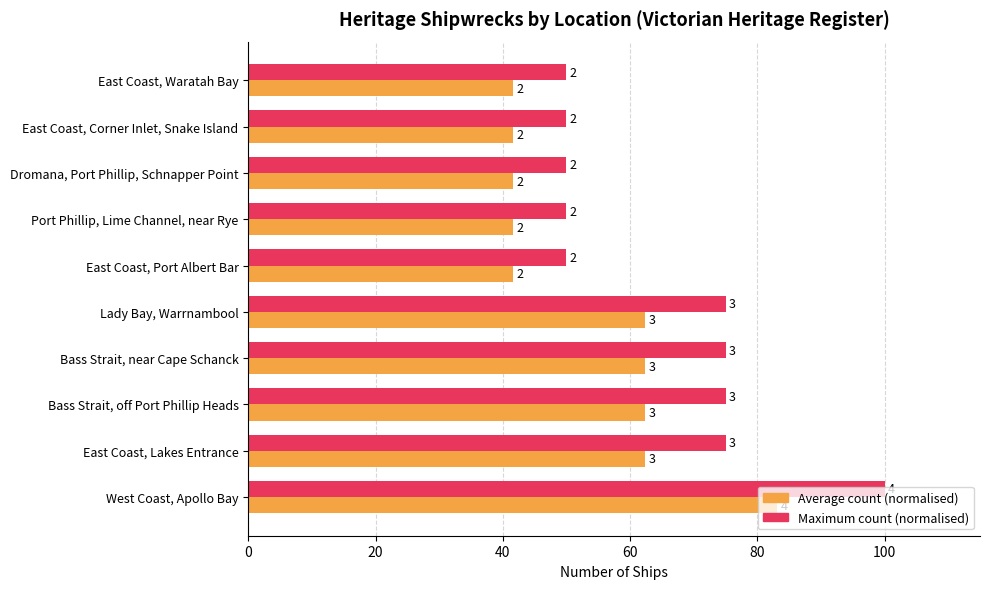

Which series has the largest total across all categories?

Maximum count (normalised)